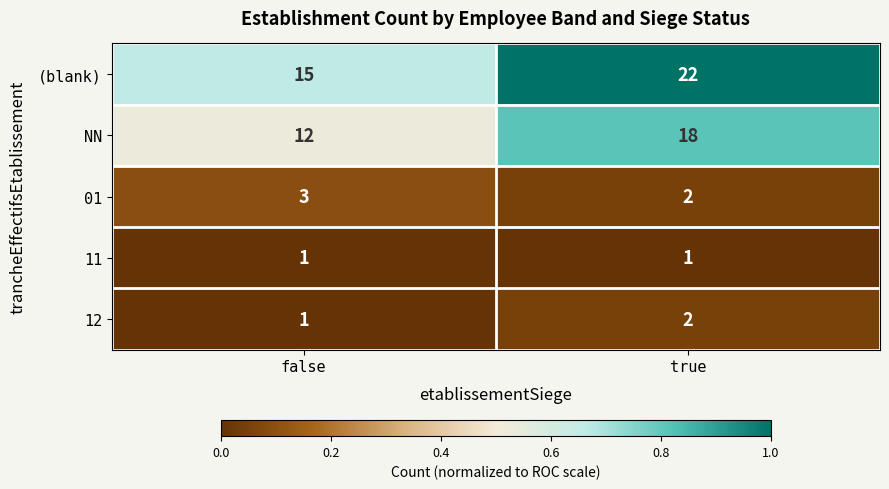

List the labels in order of (blank) value, smallest first.

false, true